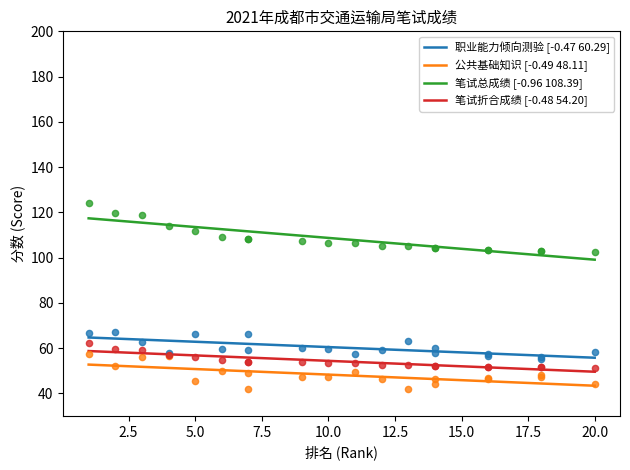

At how many categories does at least one series exceed 100?

20